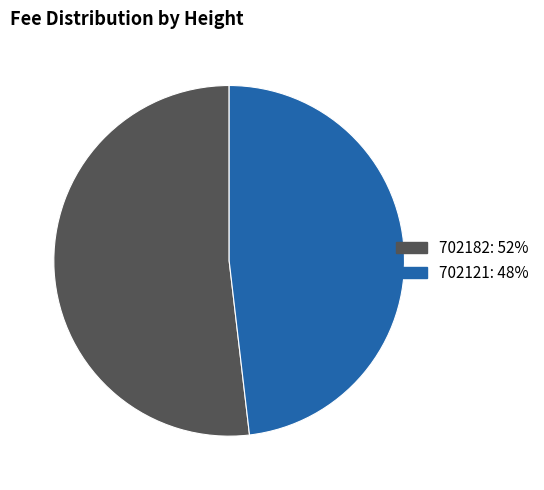

Between 702121 and 702182, which is larger?

702182